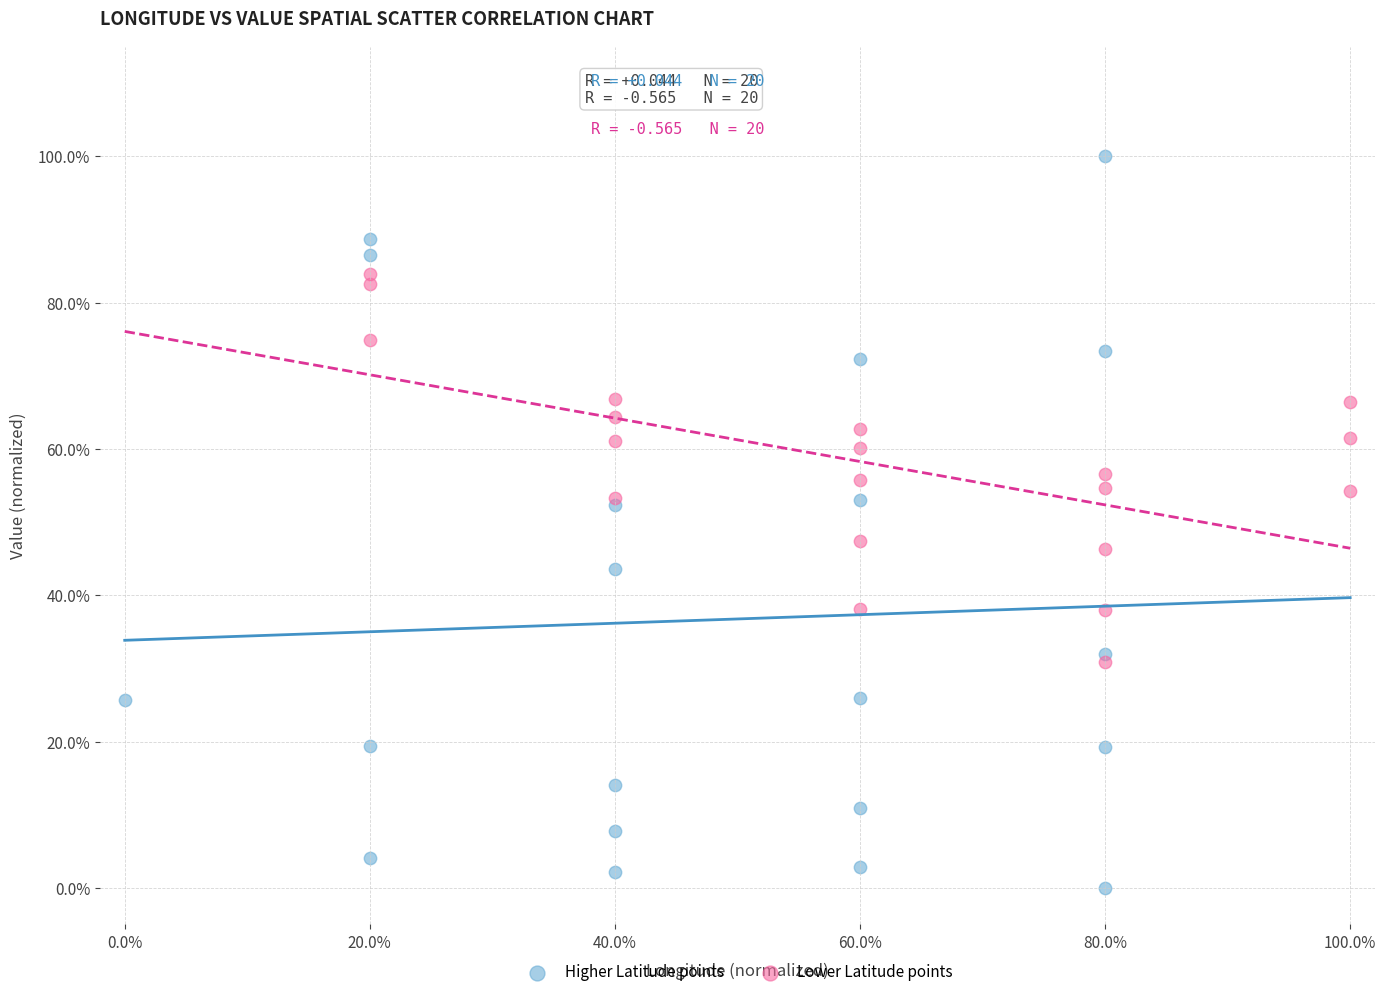

Which series contains the lowest Y value?

Higher Latitude points